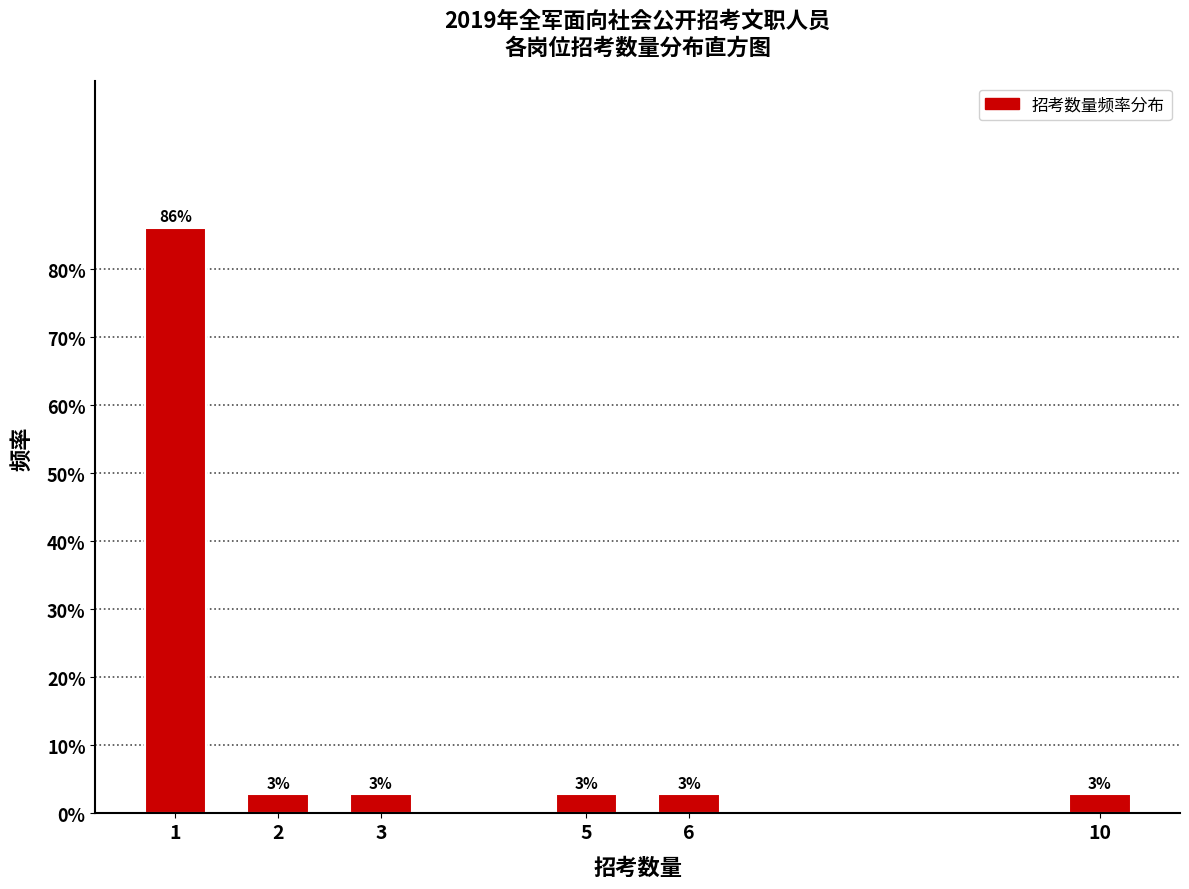

Does the chart contain any negative values?

No